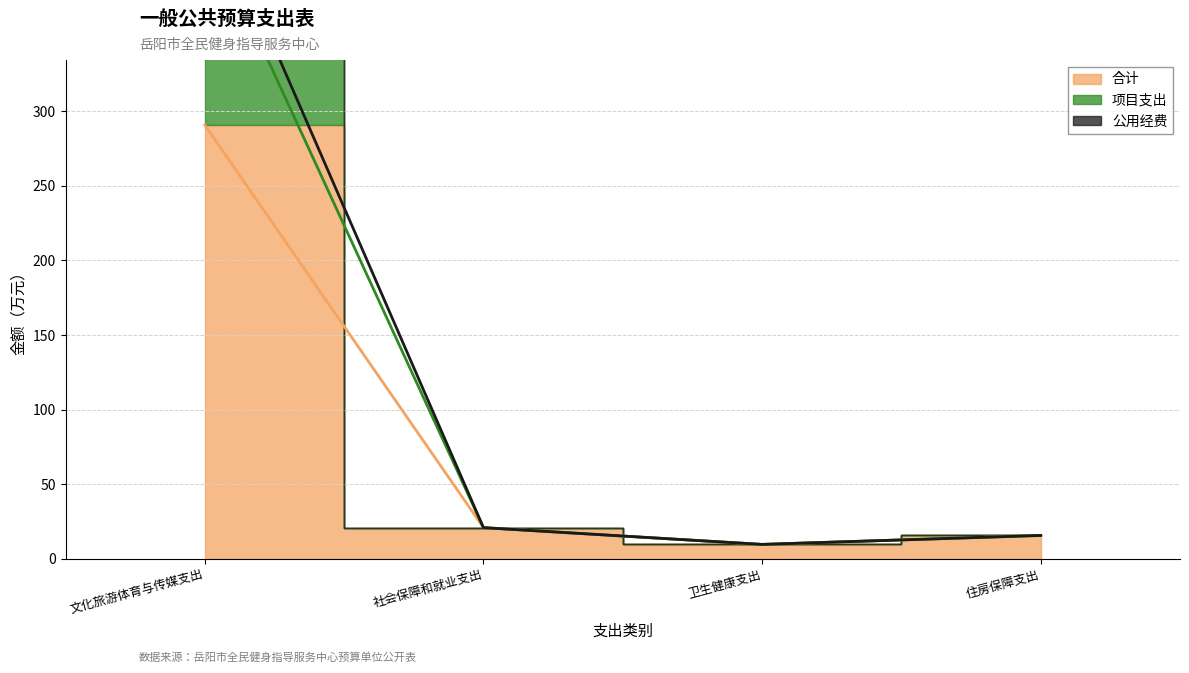

Which category has the lowest value across all series?

卫生健康支出